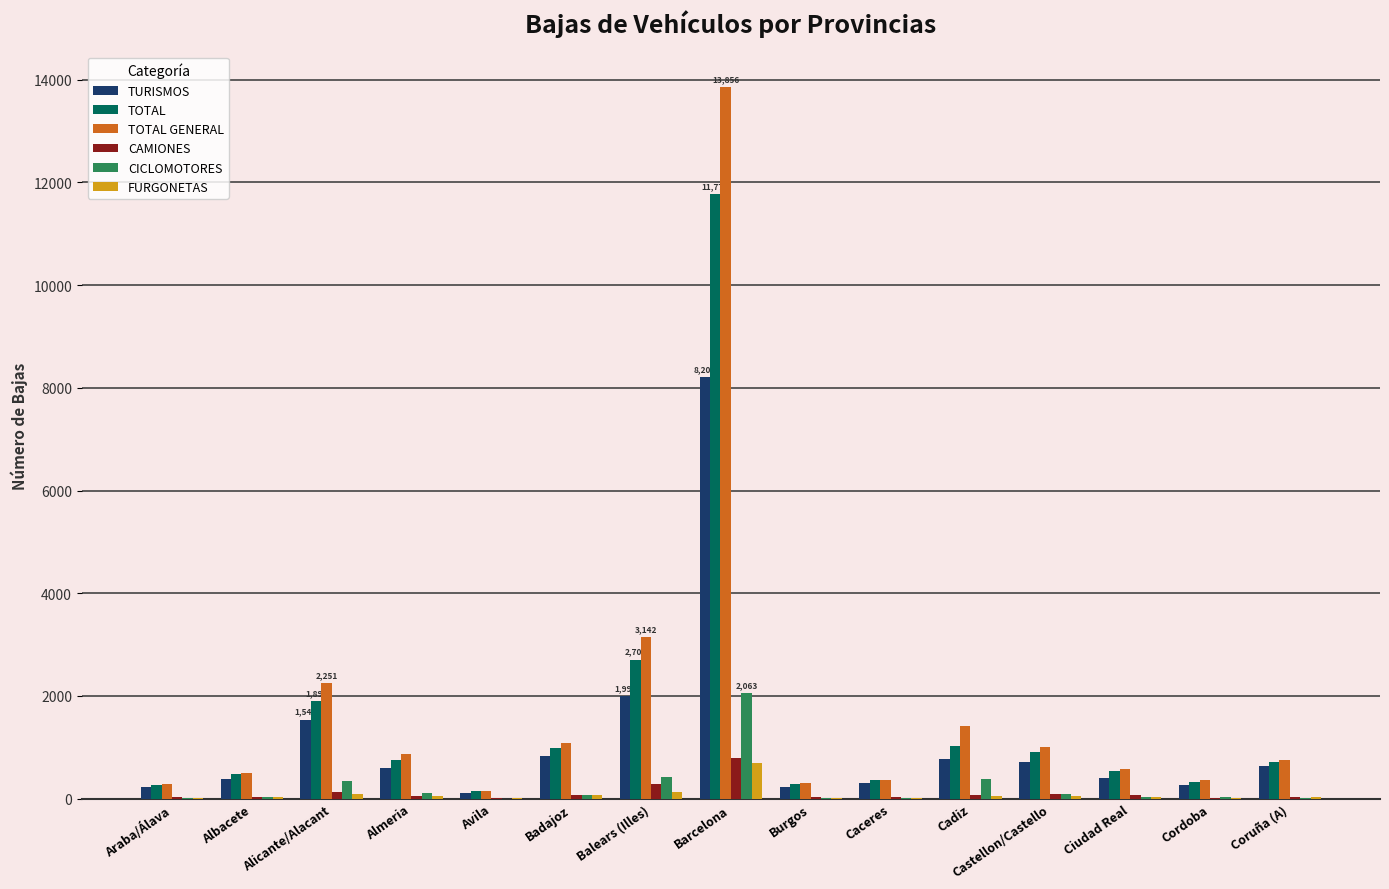

What is the greatest value displayed?

13856